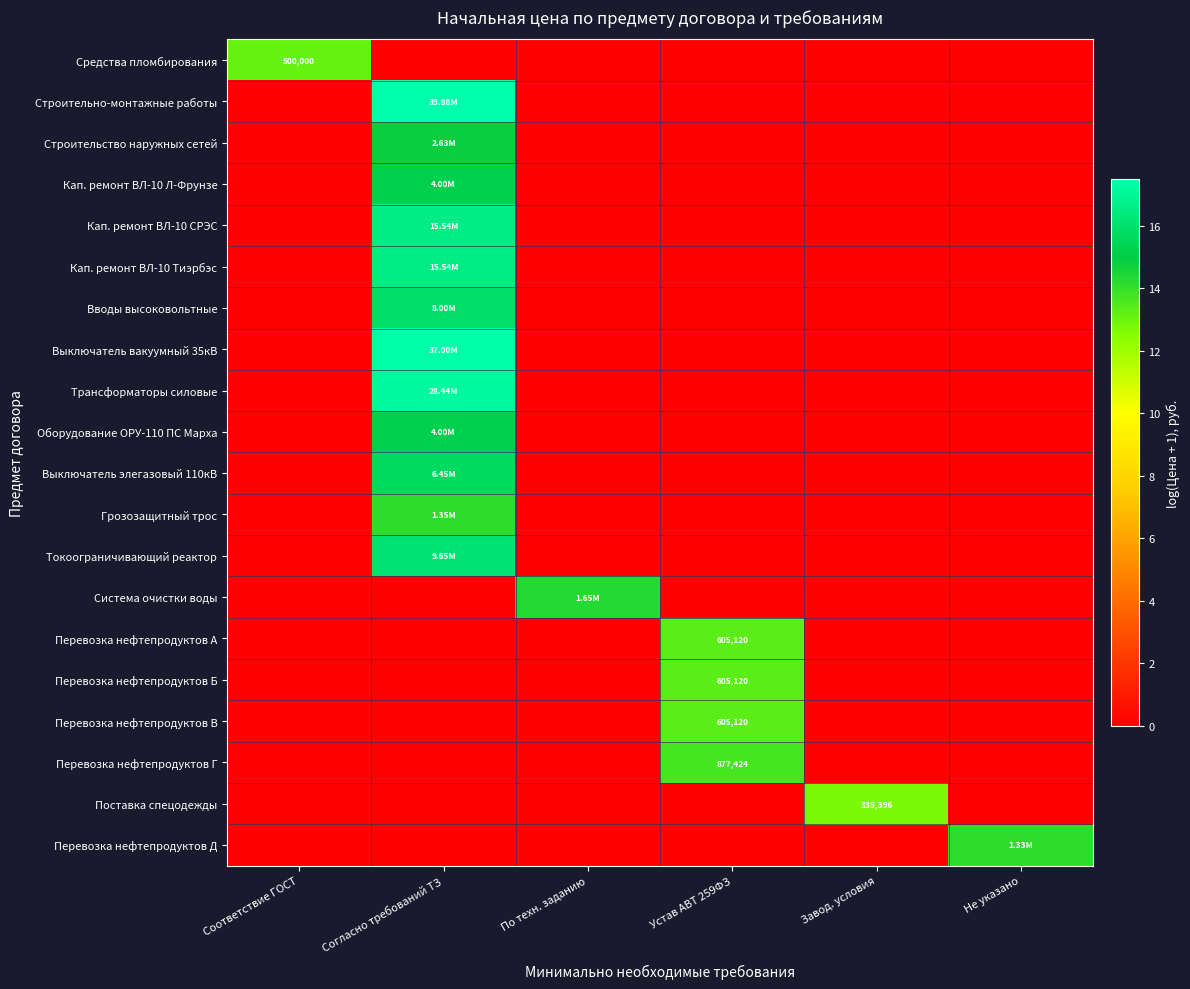

Is it true that Перевозка нефтепродуктов В equals 7.3 at Согласно требований ТЗ?

False